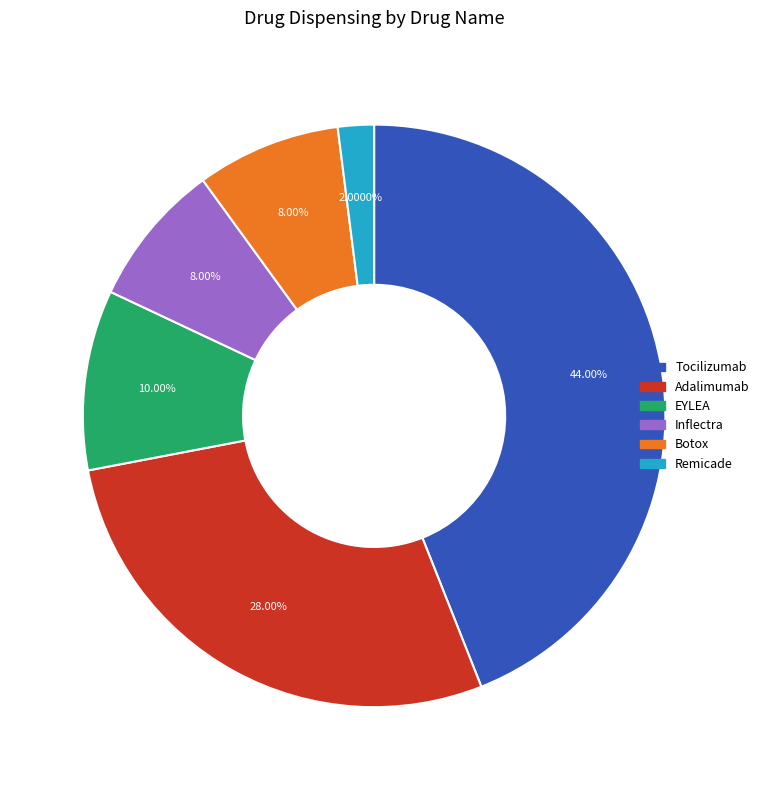

Which has a higher value, Adalimumab or EYLEA?

Adalimumab